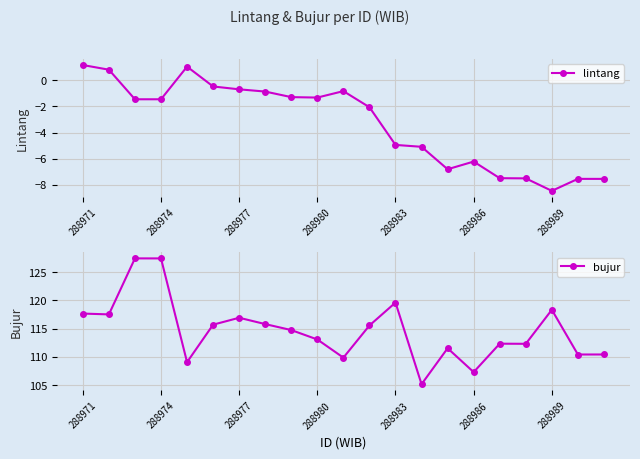

At which label does lintang first exceed -1?

288971